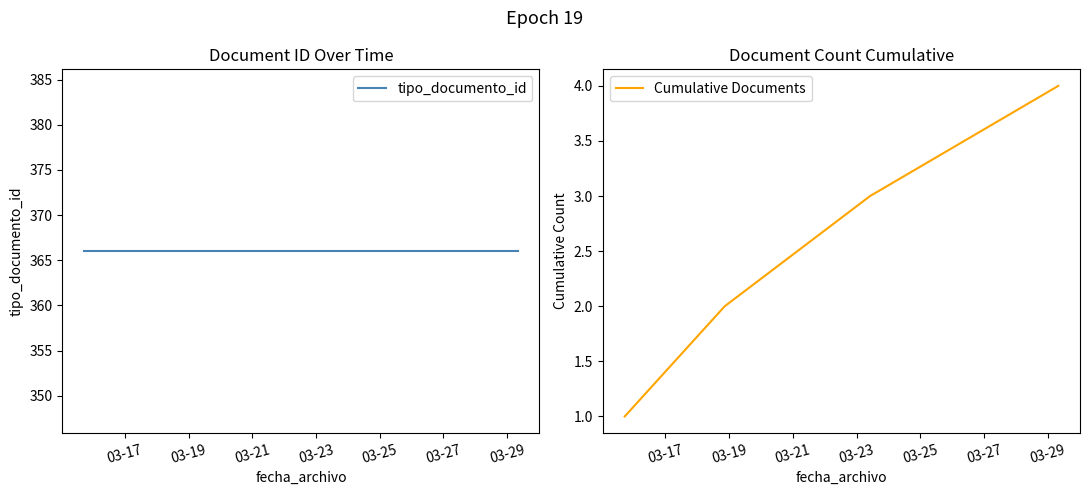

True or false: tipo_documento_id and Cumulative Documents cross at least once.

False